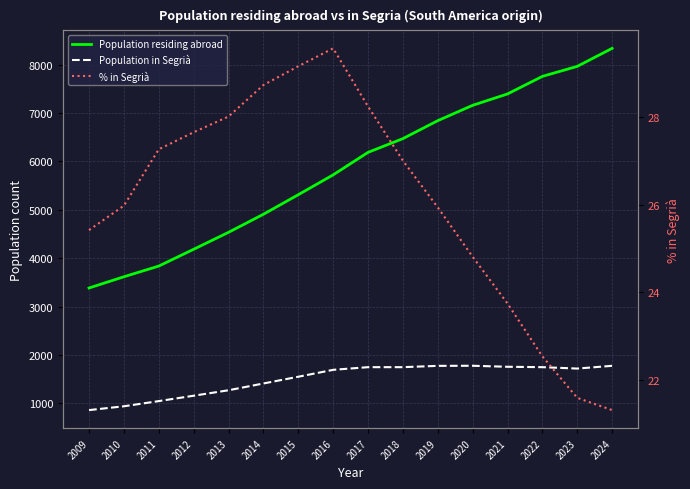

What is the greatest value displayed?

8334.0